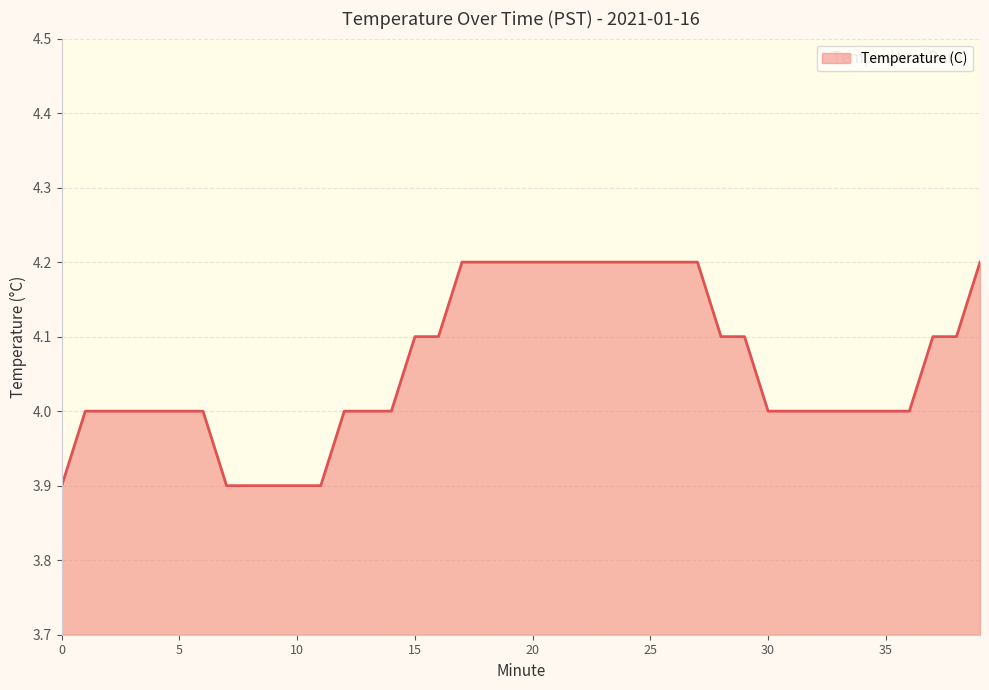

What is the difference between the maximum and minimum values?

0.3